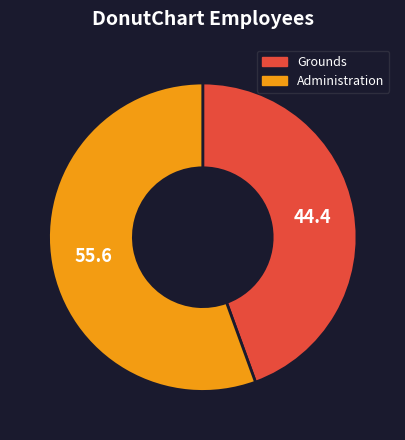

Count the number of slices in the pie.

2